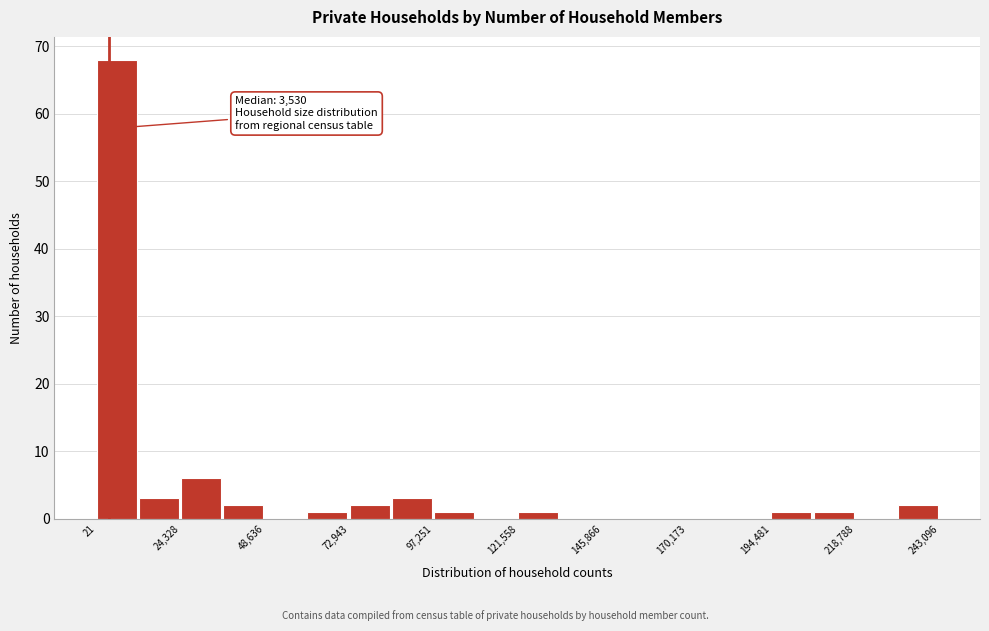

Around what value on the x-axis is the tallest bar? Give the approximate position of its centre, as read against the axis.

5000